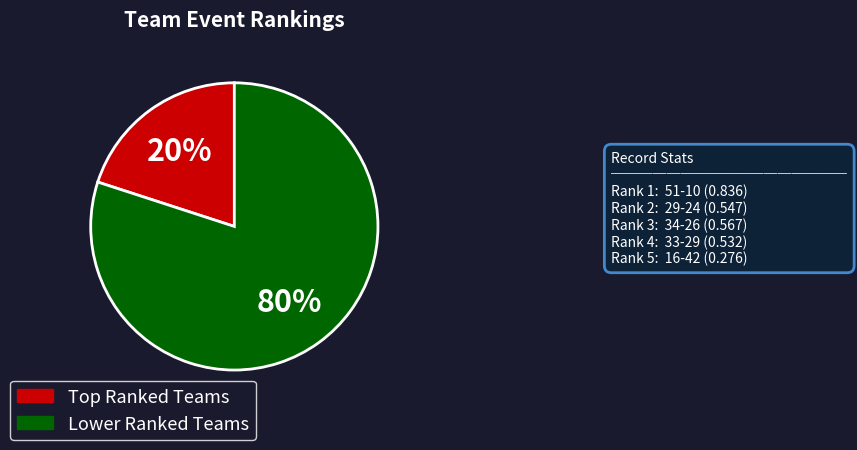

Does any single category account for the majority?

Yes